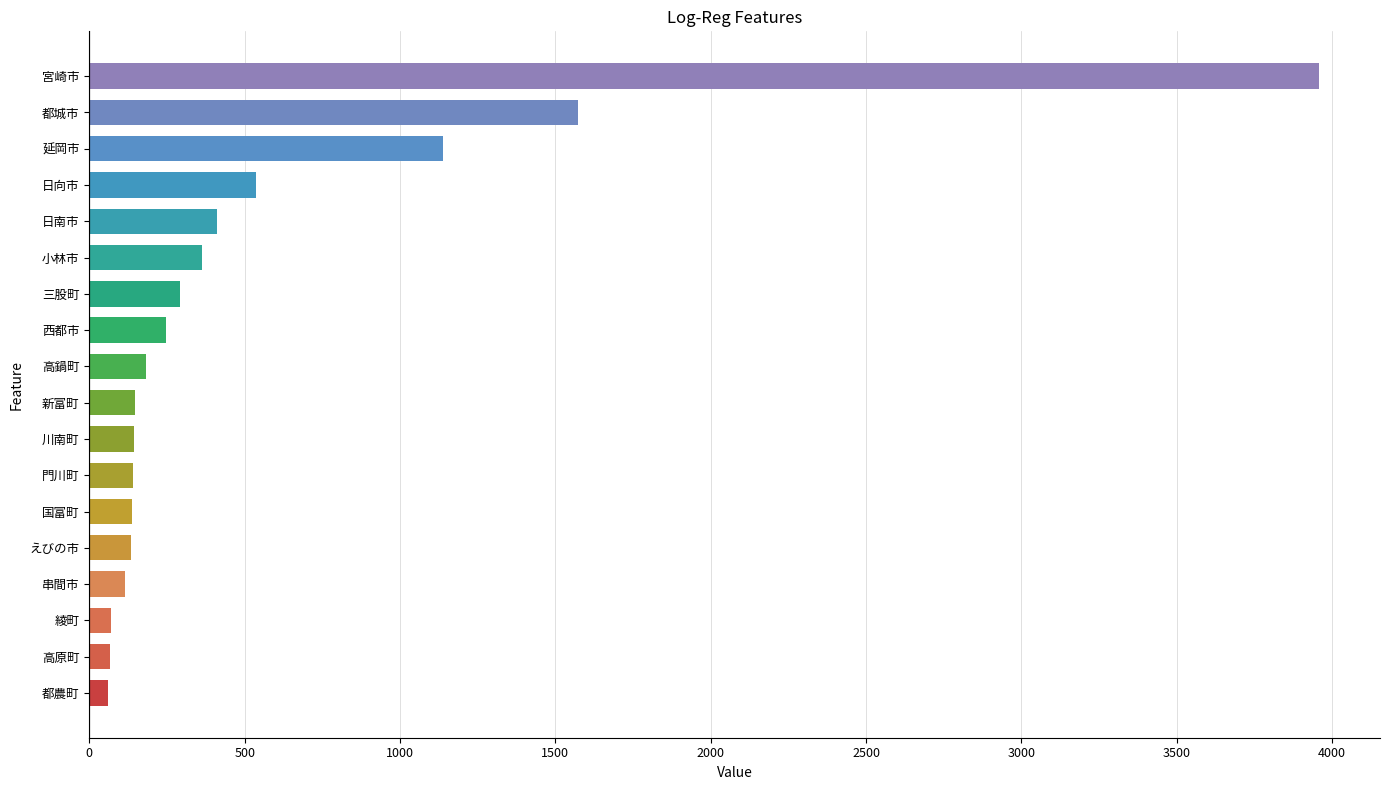

What is the difference between the values at 西都市 and 日向市?

288